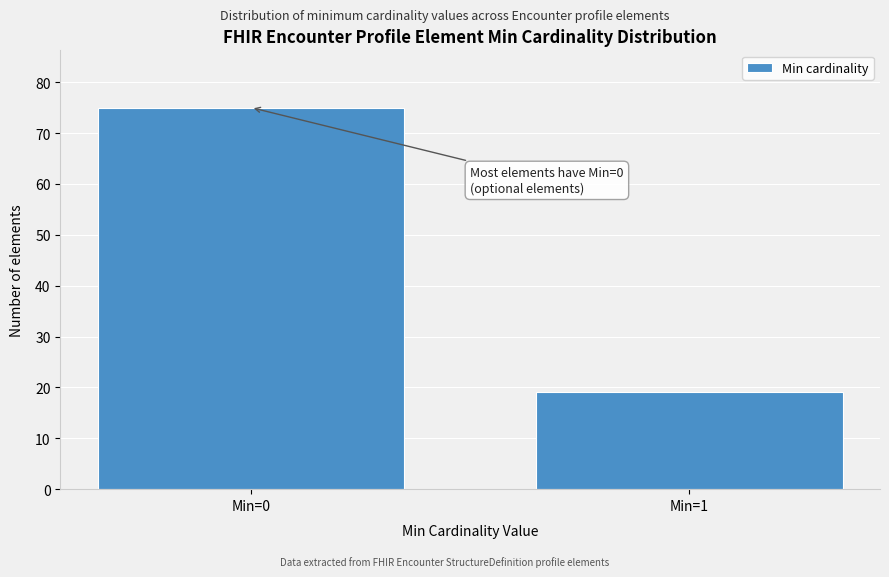

Reading left to right, what are all the values shown in this chart?

Min=0=75	Min=1=19